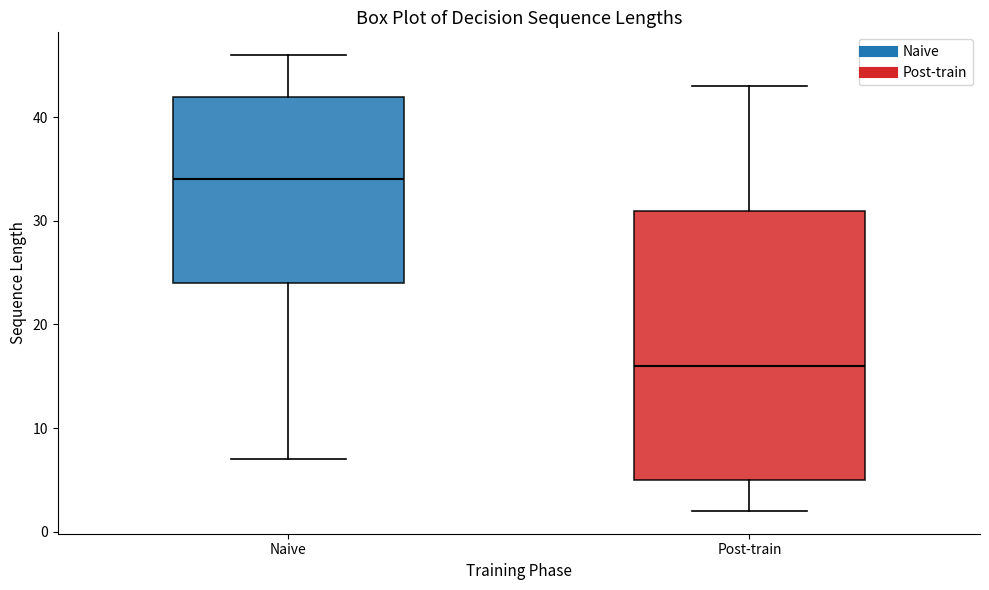

Comparing the boxes themselves (not the whiskers), which one is the tallest?

Post-train